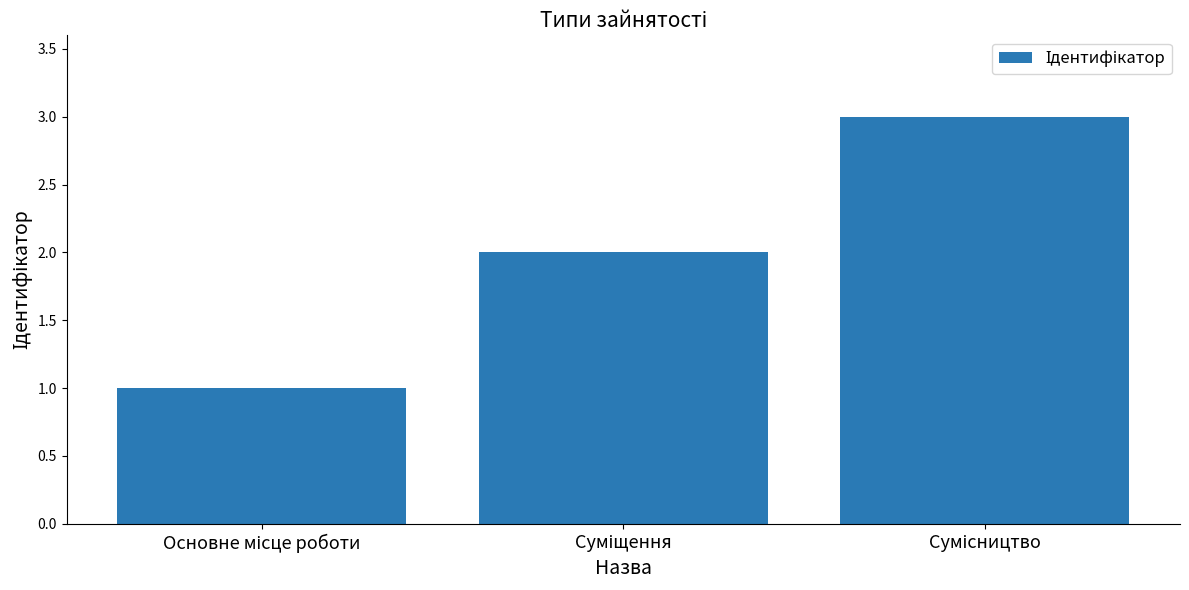

How many series are shown in this chart?

1